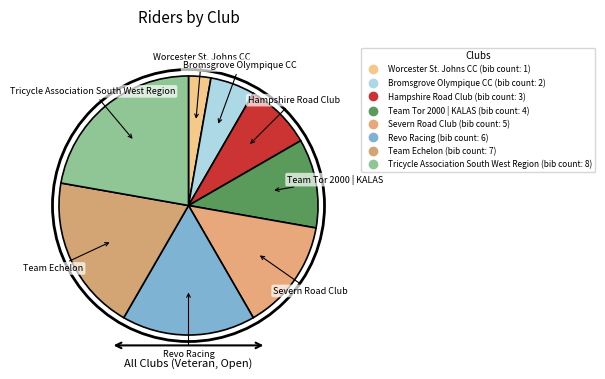

The Severn Road Club slice represents 14% of the pie. True or false?

True